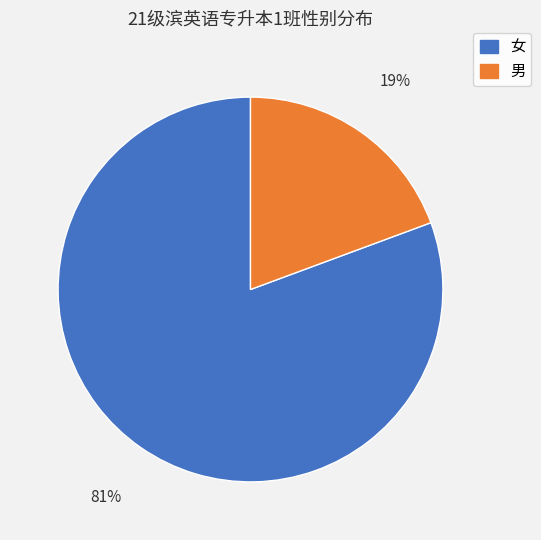

How many slices are in this pie chart?

2